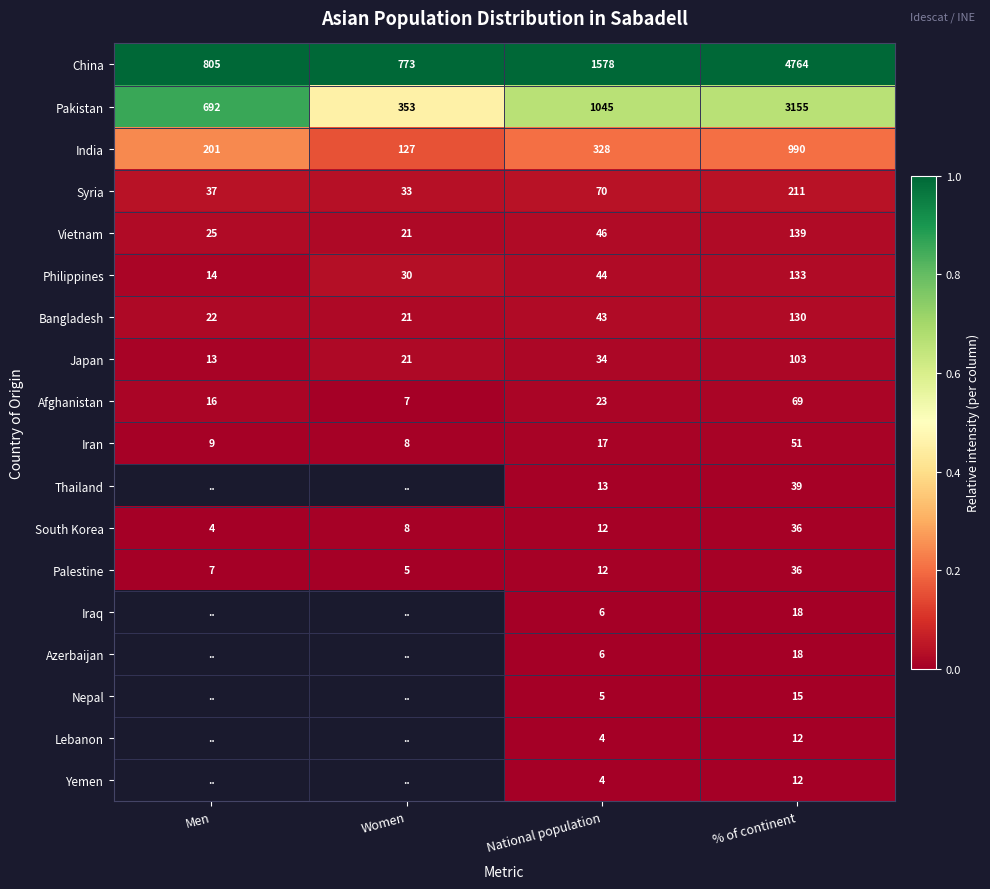

True or false: Bangladesh has a value of 0.0 at Men.

False